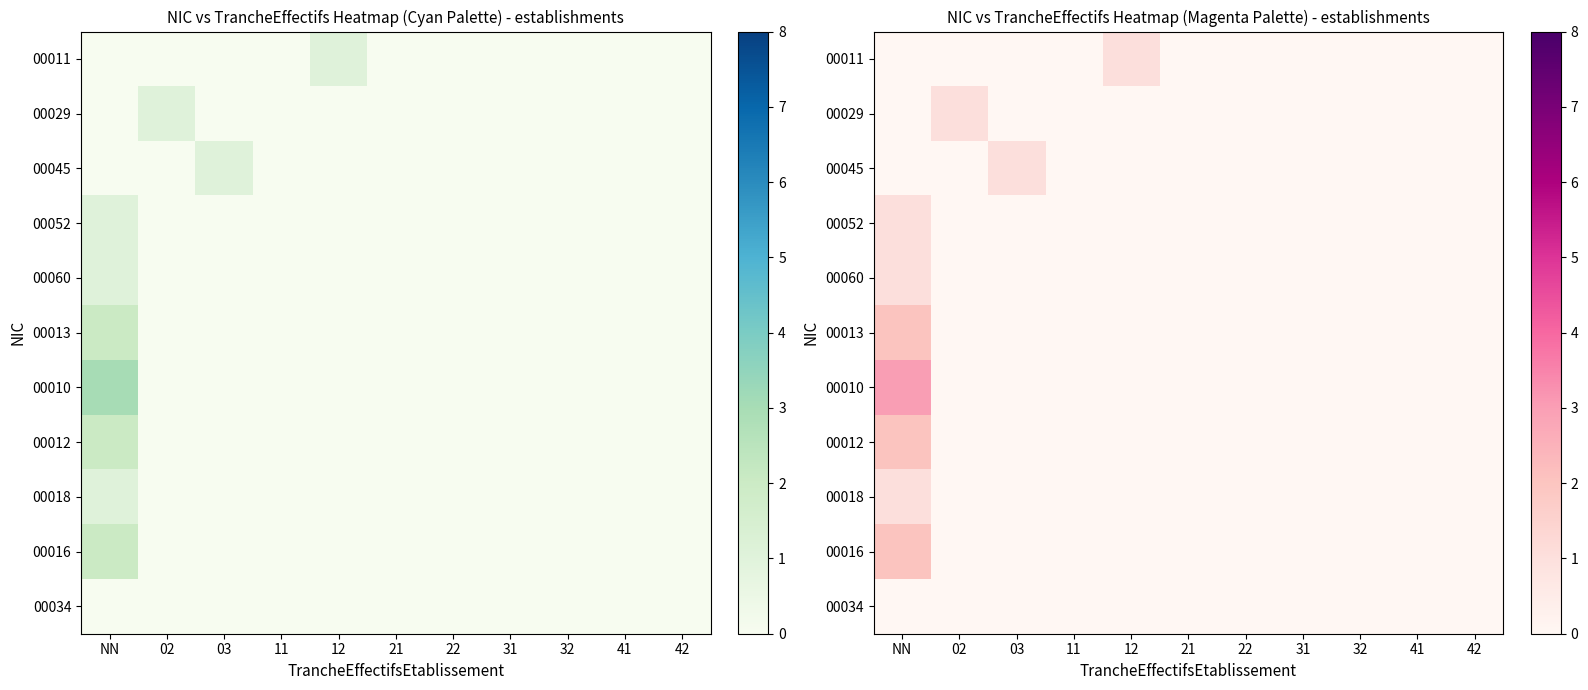

At which label does 00018 reach its peak?

NN